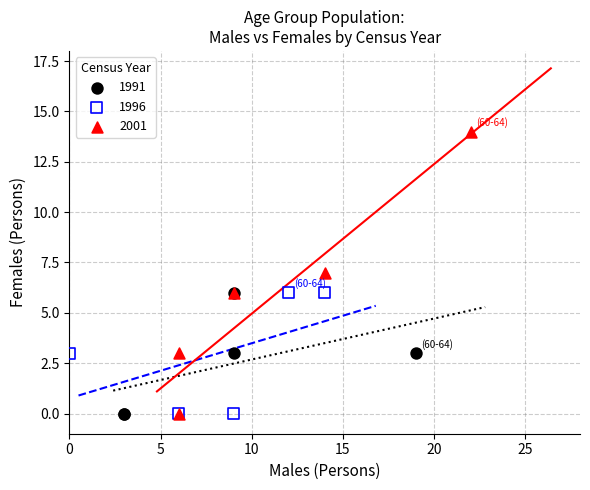

Which series reaches the maximum Y coordinate?

2001